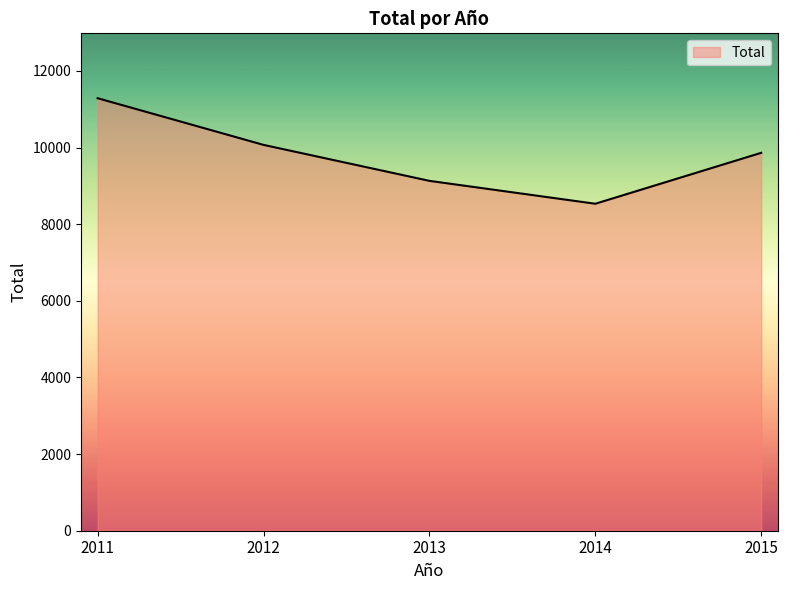

Does the chart have visible grid lines?

No